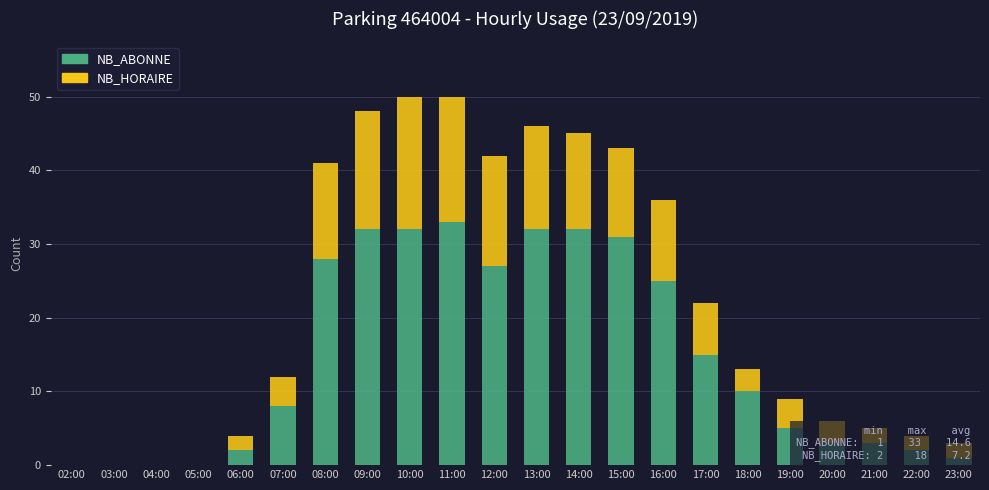

Is it true that NB_ABONNE equals 25 at 16:00?

True